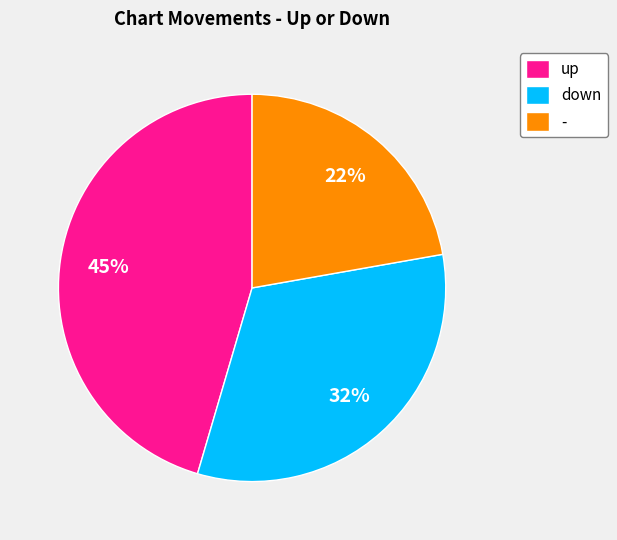

What percentage is the up slice, to the nearest percent?

45%